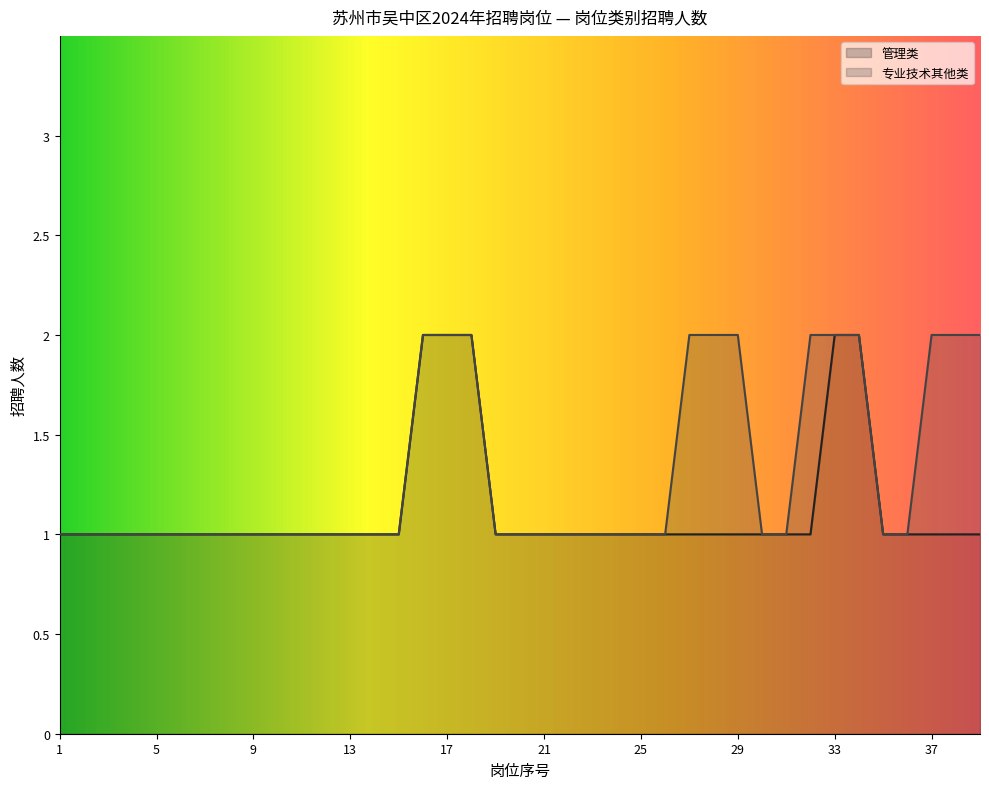

What is the average value?

1